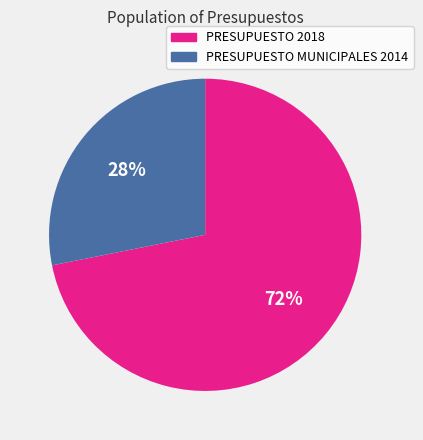

Between PRESUPUESTO MUNICIPALES 2014 and PRESUPUESTO 2018, which is larger?

PRESUPUESTO 2018